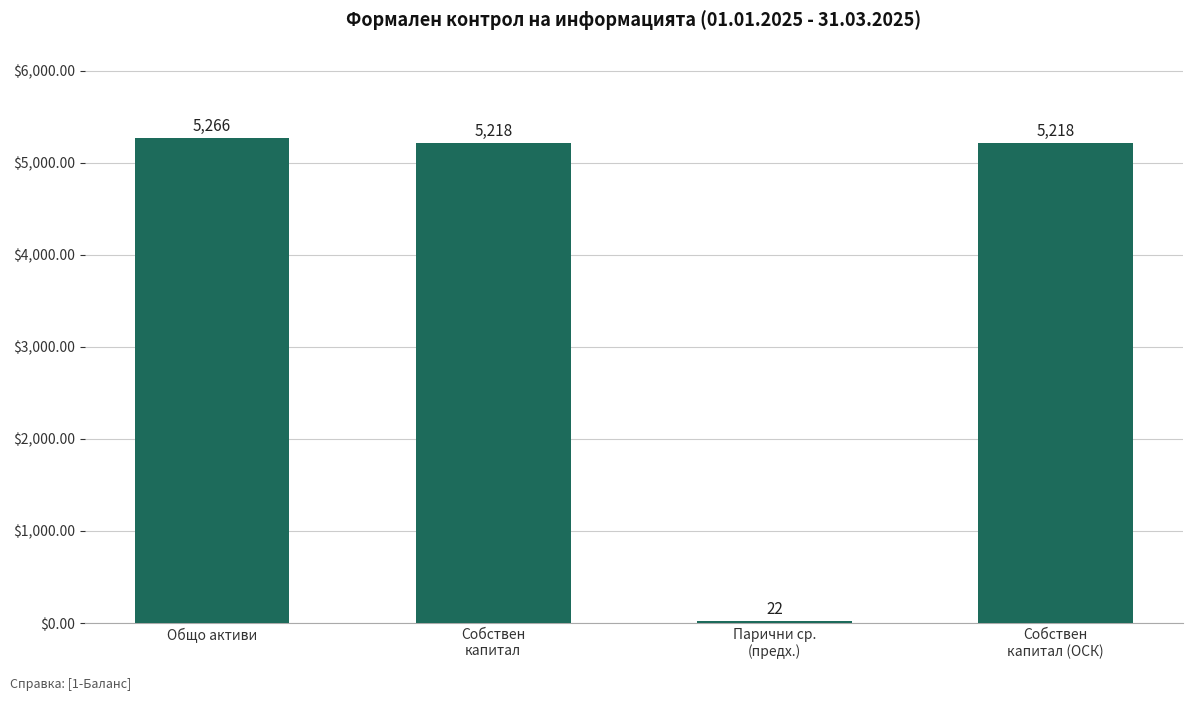

How many bars are there in total?

4